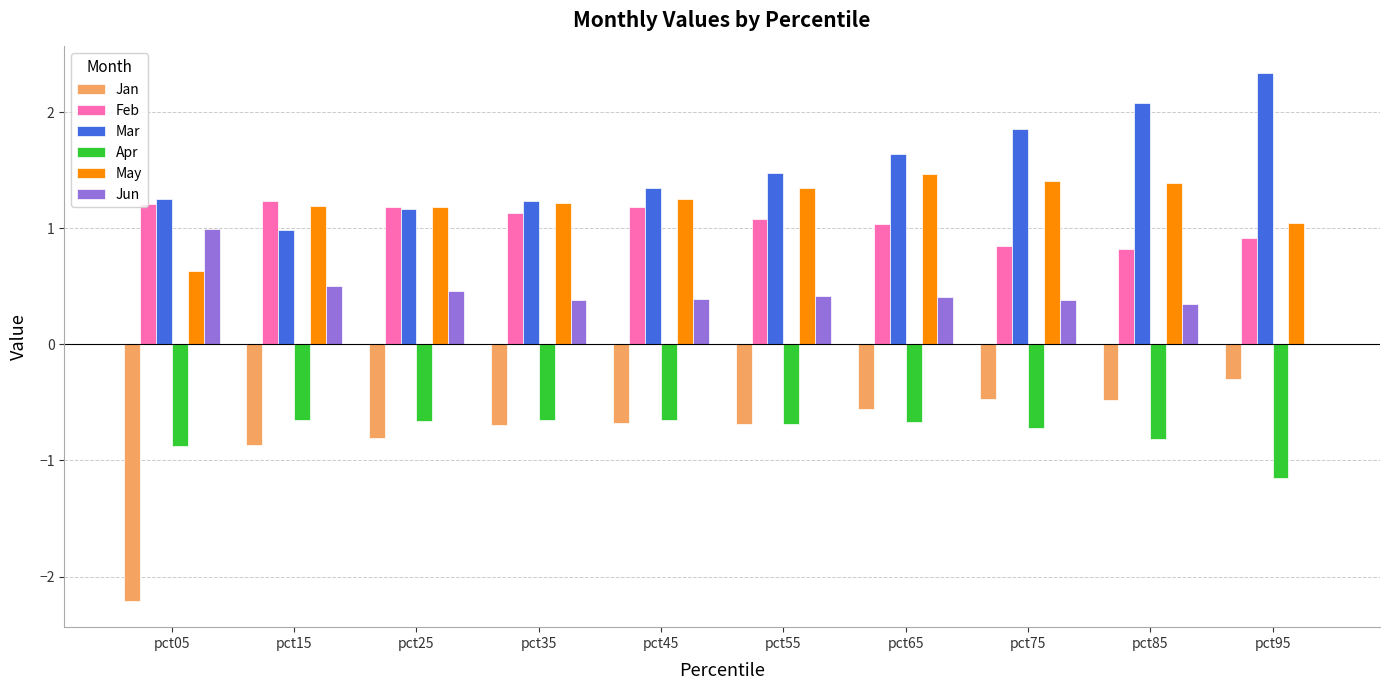

What is the highest value of the Mar series?

2.3